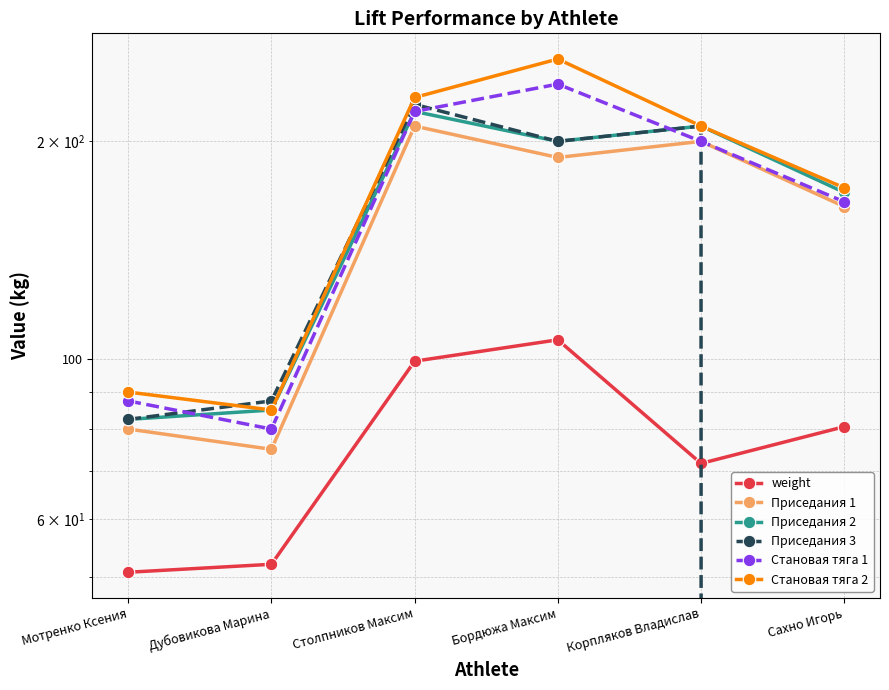

What are all the series names shown in the legend?

weight, Приседания 1, Приседания 2, Приседания 3, Становая тяга 1, Становая тяга 2